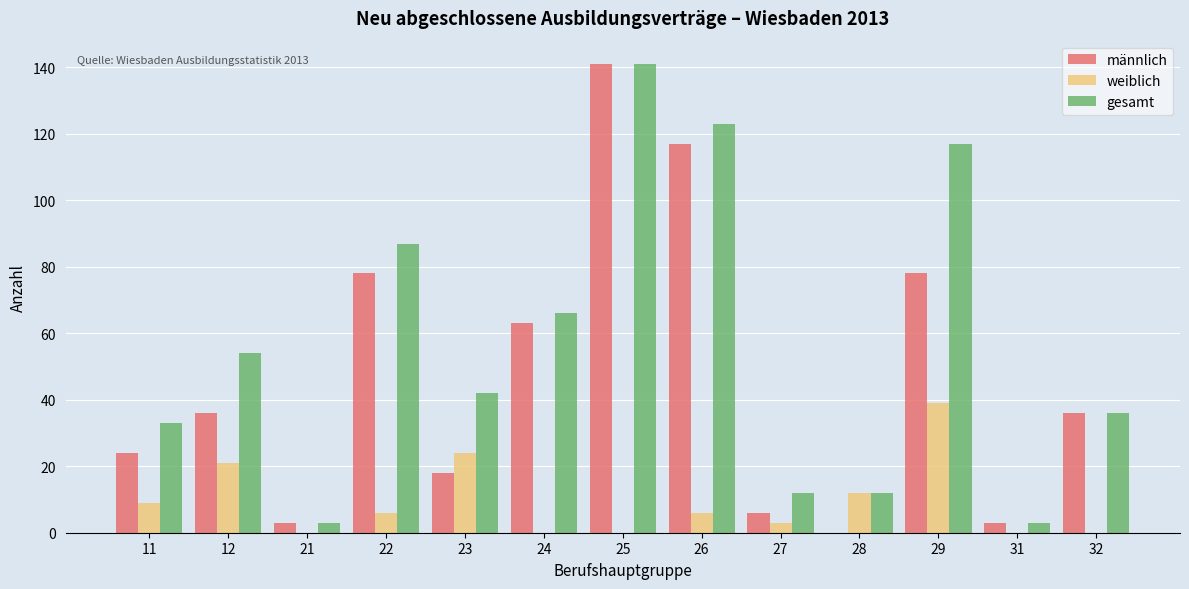

Between 29 and 32, which series saw the biggest shift?

gesamt